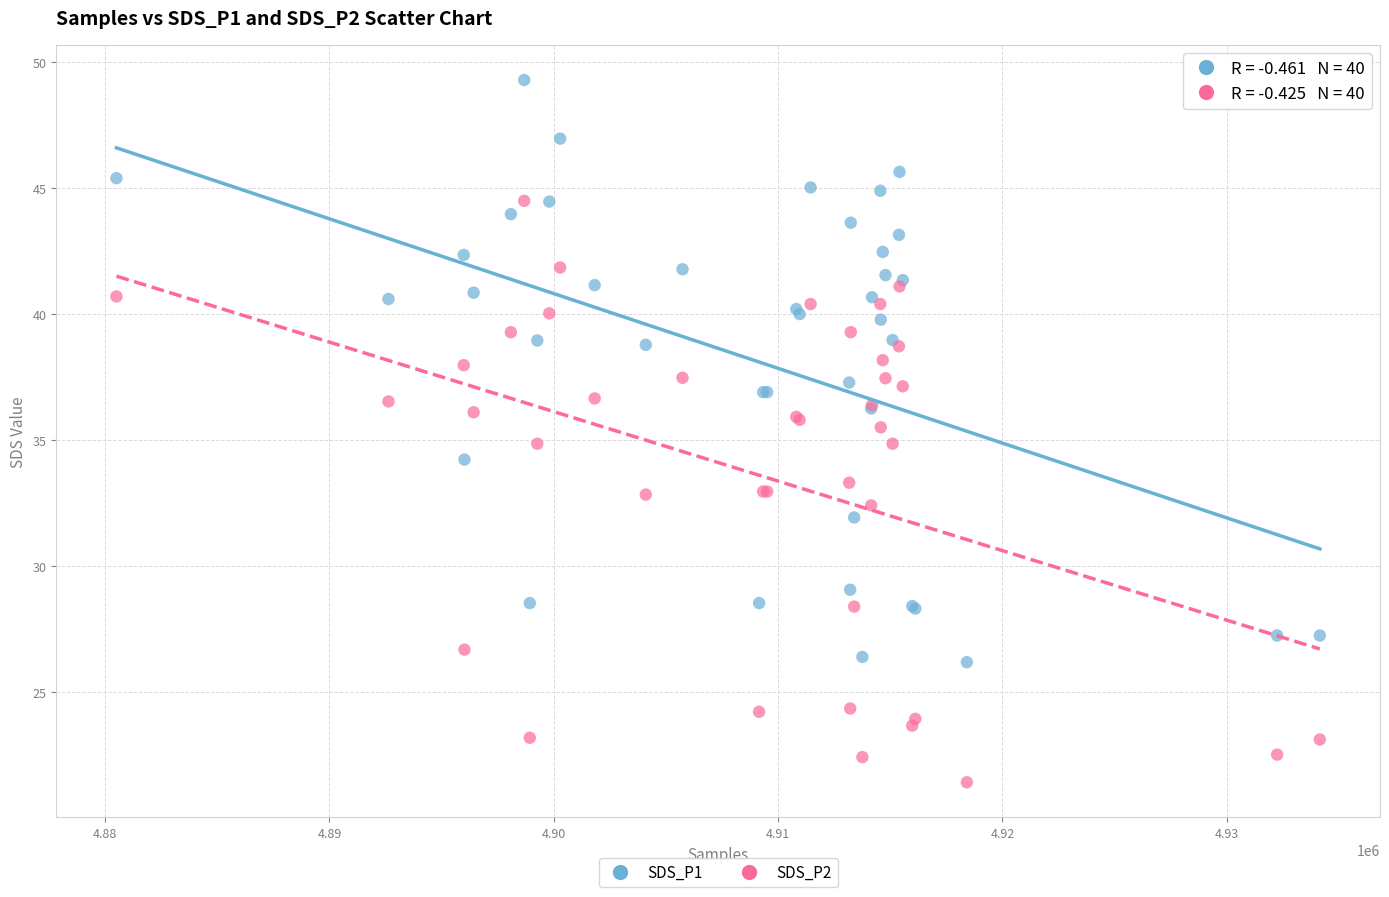

Which series has the largest Y range (max minus min)?

SDS_P1